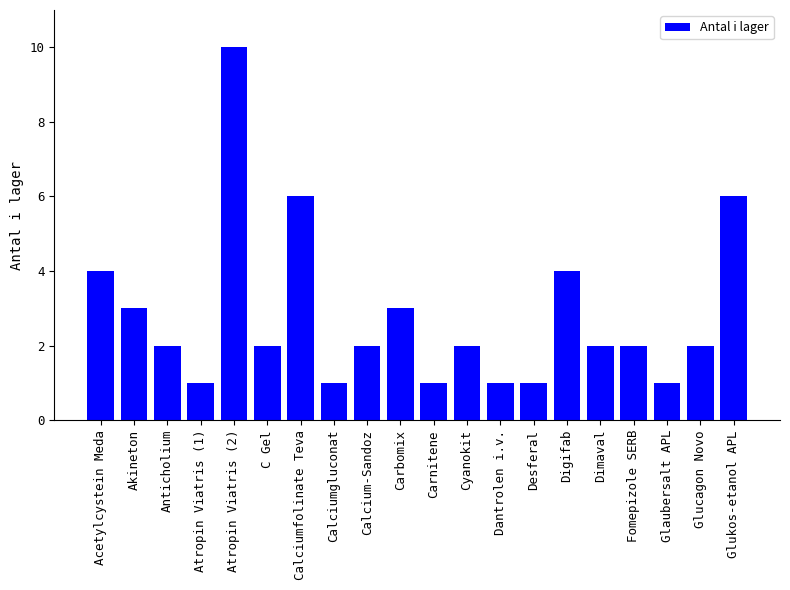

Approximately how many times larger is the value at Anticholium compared to Acetylcystein Meda?

0.5